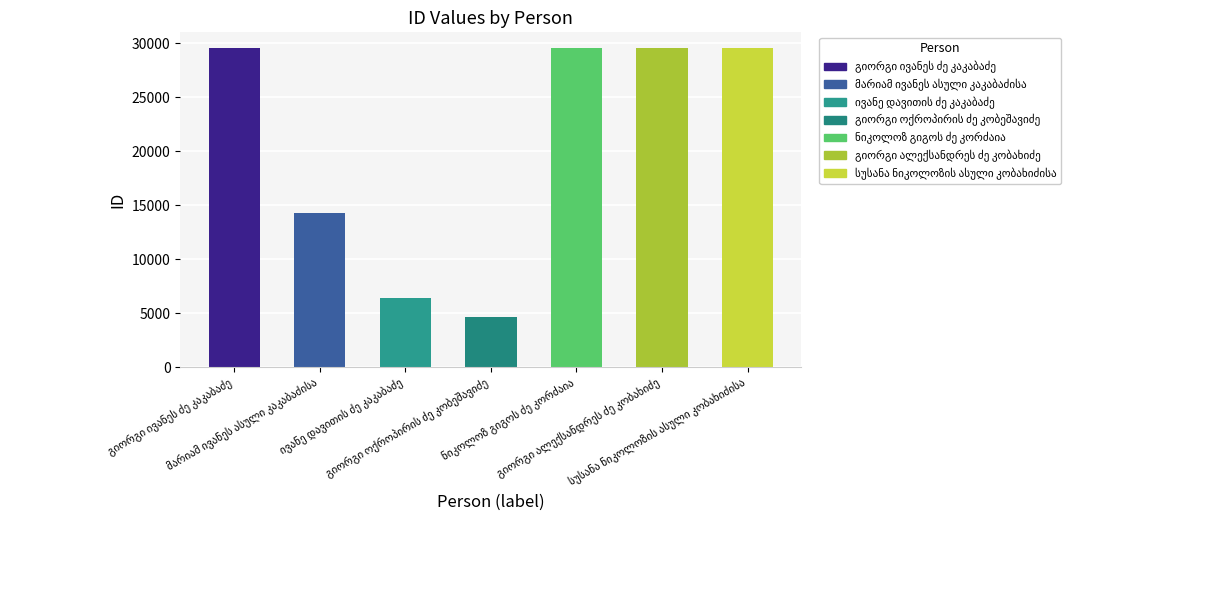

Read the value at გიორგი ოქროპირის ძე კობეშავიძე.

4663